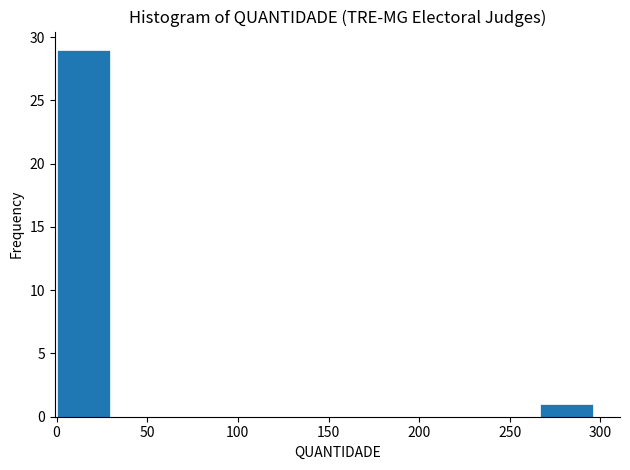

Reading left to right, list every bar in this chart as the range it spans on the x-axis followed by its height. Neither the bar edges nor the heights are printed on the chart, so give them approximately, as read against the axes.

0 to 30: 29
30 to 60: 0
60 to 90: 0
90 to 120: 0
120 to 150: 0
150 to 180: 0
180 to 205: 0
205 to 235: 0
235 to 265: 0
265 to 295: 1